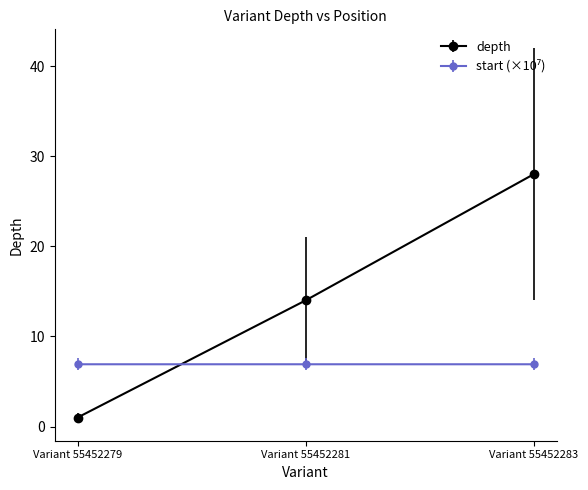

List the labels in order of depth value, smallest first.

Variant 55452279, Variant 55452281, Variant 55452283